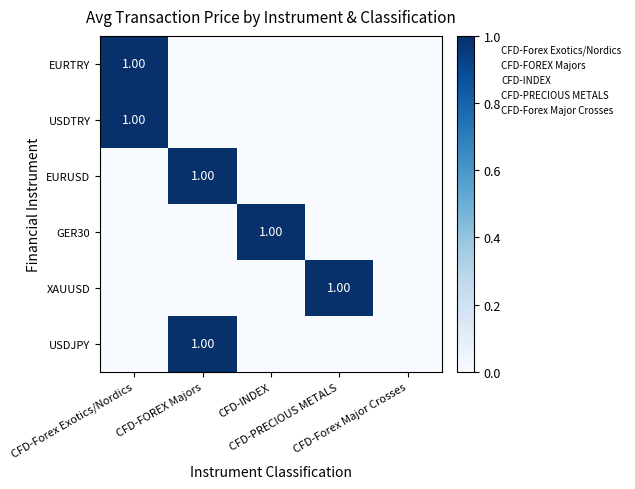

Is it true that EURTRY equals 0 at CFD-Forex Exotics/Nordics?

False